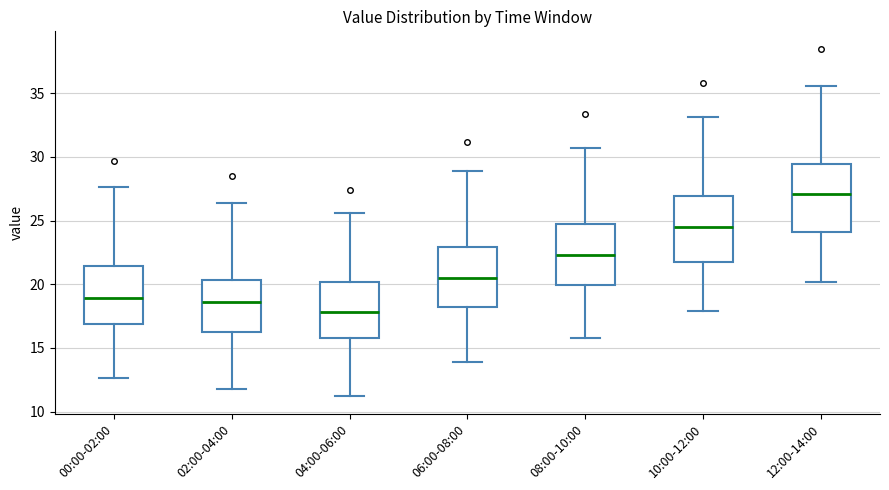

Reading left to right, transcribe this box plot: for each box, give where its median line is, the range the box spans, and where its two whiskers end, as read against the y-axis. The values are not printed on the chart, so give them approximately, as read against the axis.

00:00-02:00: median 19.0, box 17.0 to 21.5, whiskers 12.5 to 27.5
02:00-04:00: median 18.5, box 16.0 to 20.5, whiskers 12.0 to 26.5
04:00-06:00: median 18.0, box 16.0 to 20.0, whiskers 11.0 to 25.5
06:00-08:00: median 20.5, box 18.0 to 23.0, whiskers 14.0 to 29.0
08:00-10:00: median 22.5, box 20.0 to 25.0, whiskers 16.0 to 30.5
10:00-12:00: median 24.5, box 22.0 to 27.0, whiskers 18.0 to 33.0
12:00-14:00: median 27.0, box 24.0 to 29.5, whiskers 20.0 to 35.5